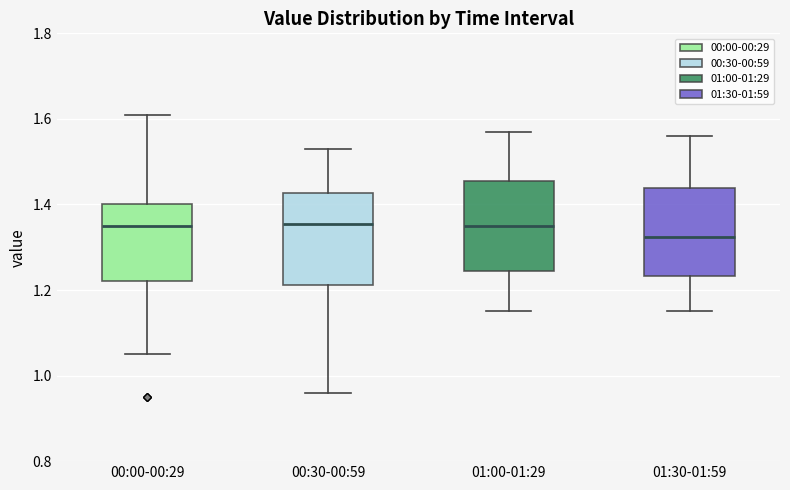

Where is the lower edge of the box for 01:00-01:29 on the y-axis? The values are not printed on the chart, so give them approximately, as read against the axis.

1.24